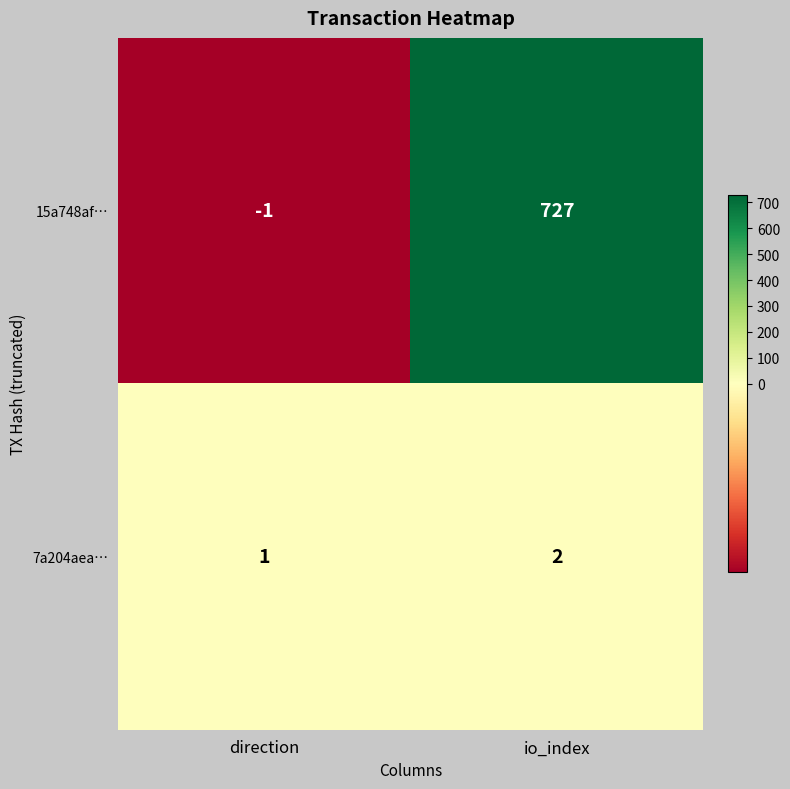

List the series in order of their peak value, lowest first.

7a204aea…, 15a748af…